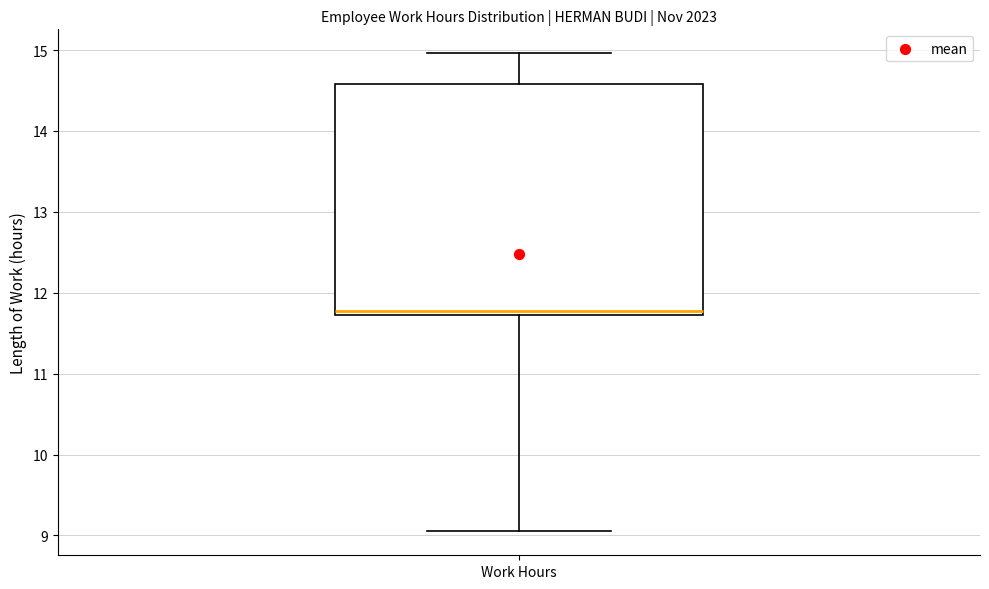

Transcribe this box plot: give where the median line is, the range the box spans, and where the two whiskers end, as read against the y-axis. The values are not printed on the chart, so give them approximately, as read against the axis.

median 11.8, box 11.7 to 14.6, whiskers 9.1 to 15.0